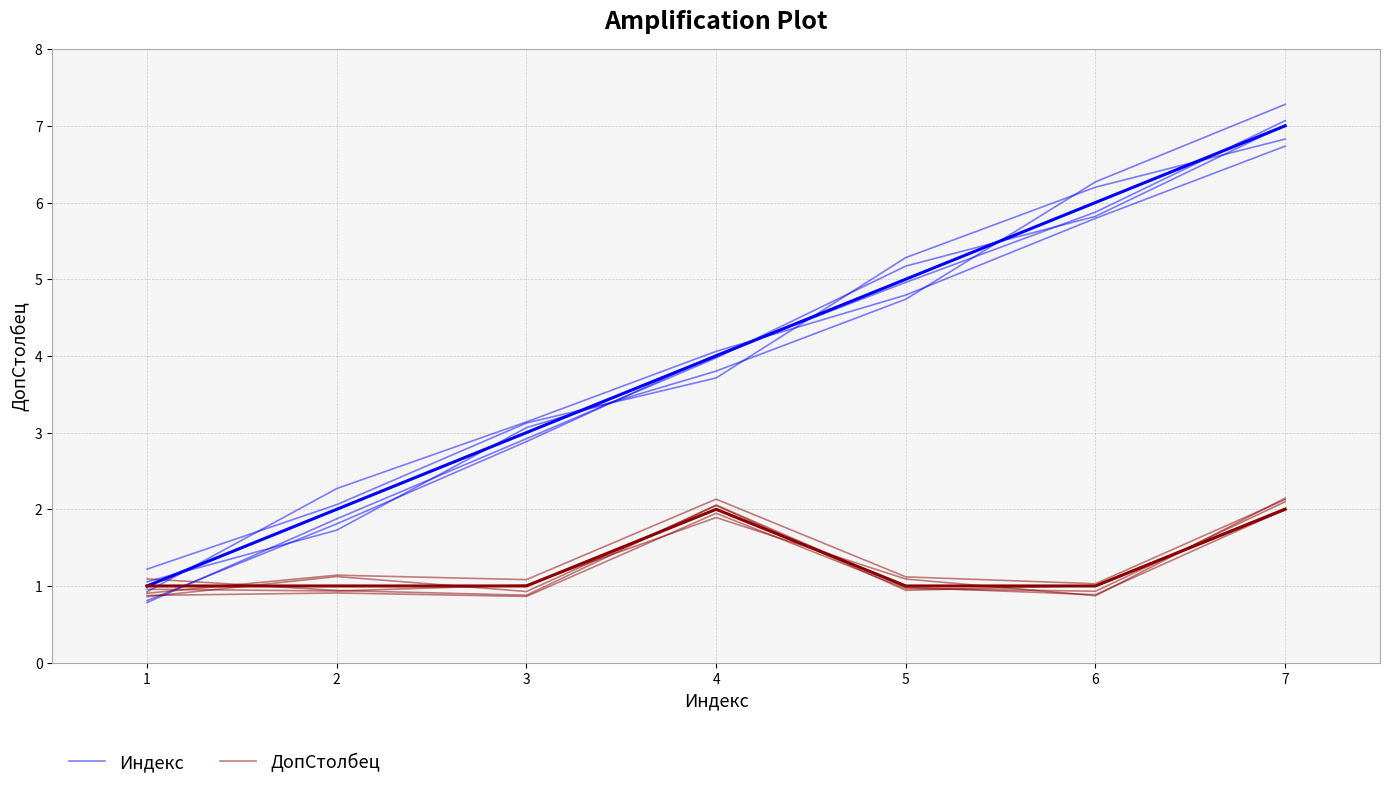

What is the sum of all ДопСтолбец values?

8.8